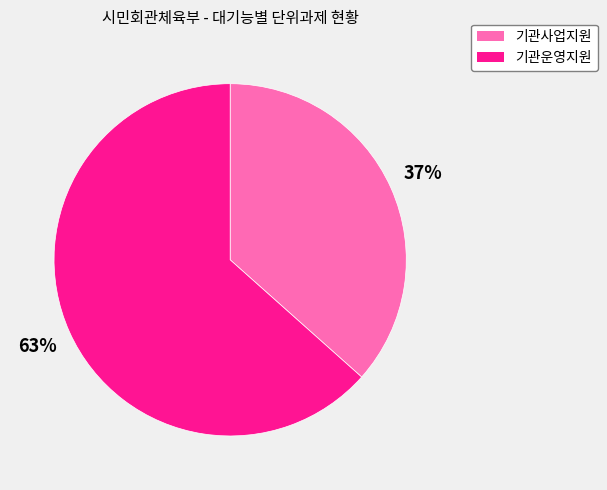

How many slices are in this pie chart?

2